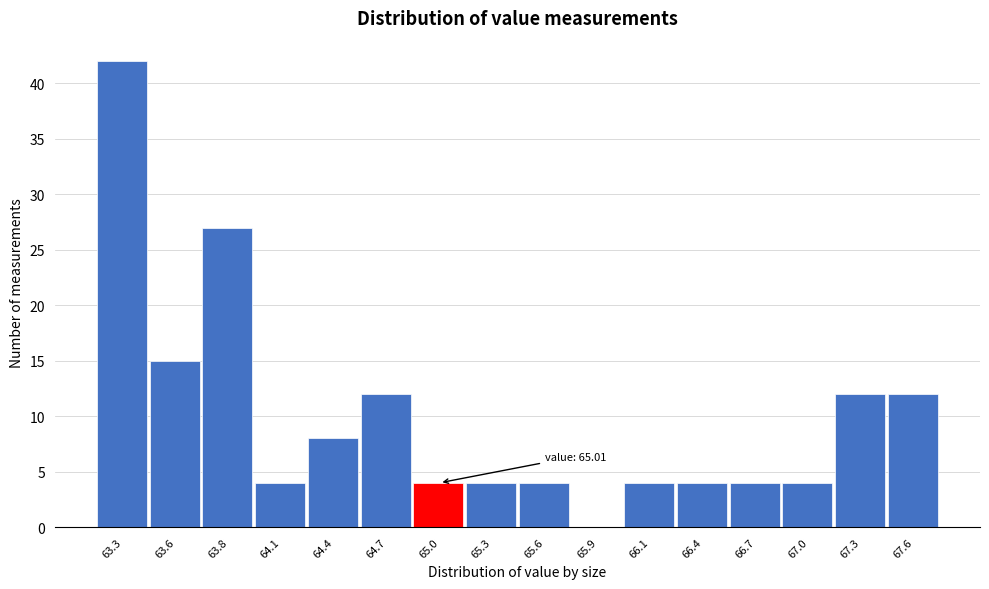

Reading right to left, what are all the values shown in this chart?

67.6=12	67.3=12	67.0=4	66.7=4	66.4=4	66.1=4	65.9=0	65.6=4	65.3=4	65.0=4	64.7=12	64.4=8	64.1=4	63.8=27	63.6=15	63.3=42